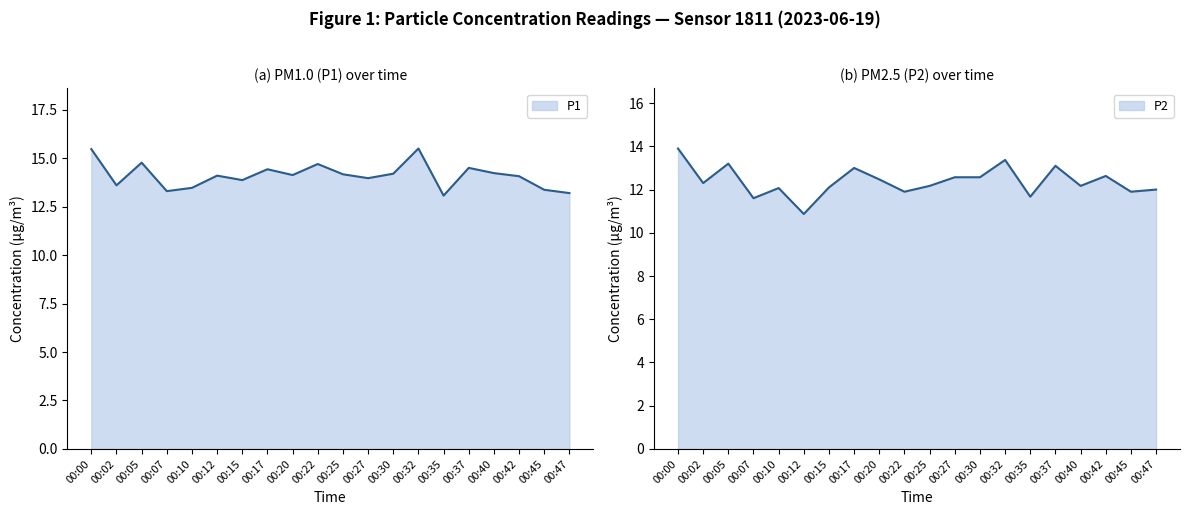

At which category does P1 reach its first local valley?

00:02